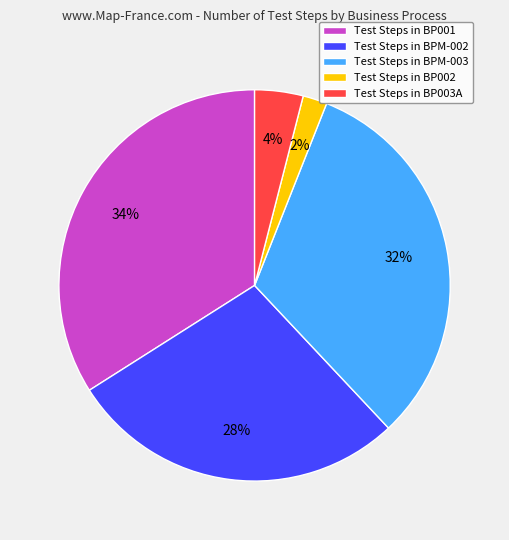

Is there a majority slice in this chart?

No